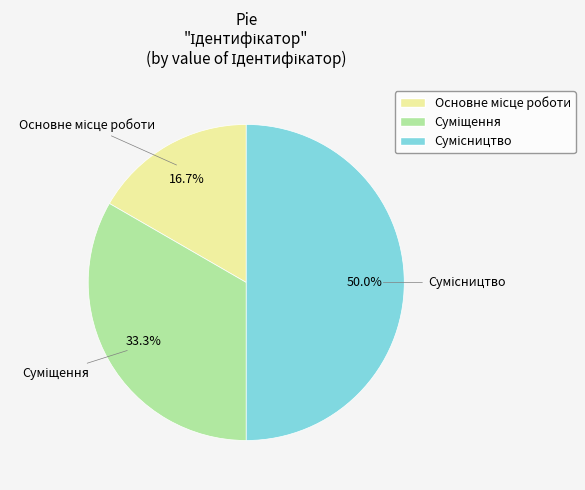

Count the number of slices in the pie.

3